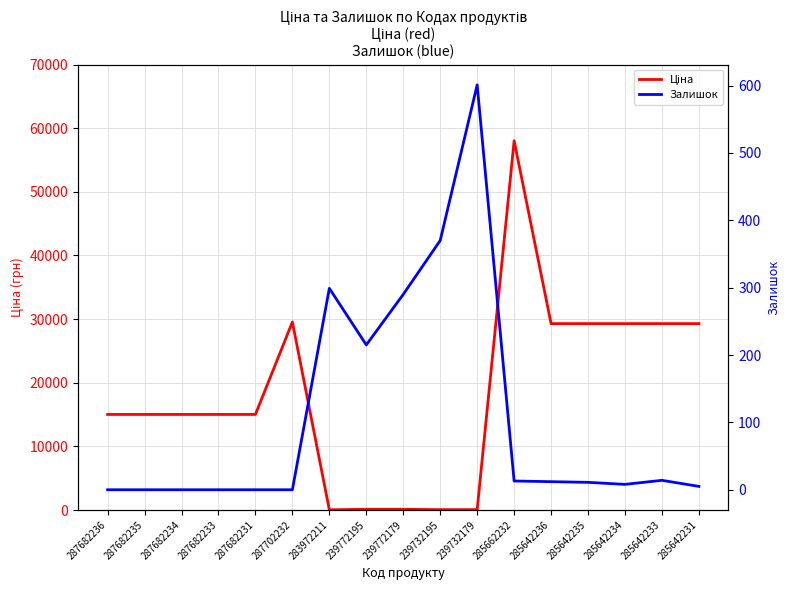

What are all the series names shown in the legend?

Ціна, Залишок